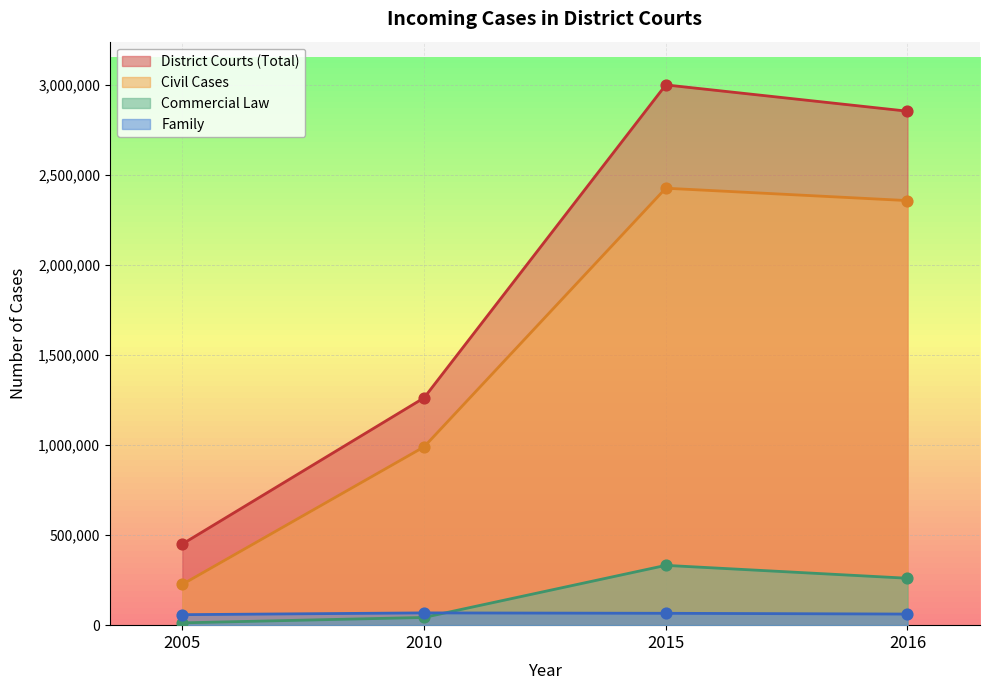

What are all the series names shown in the legend?

District Courts (Total), Civil Cases, Commercial Law, Family